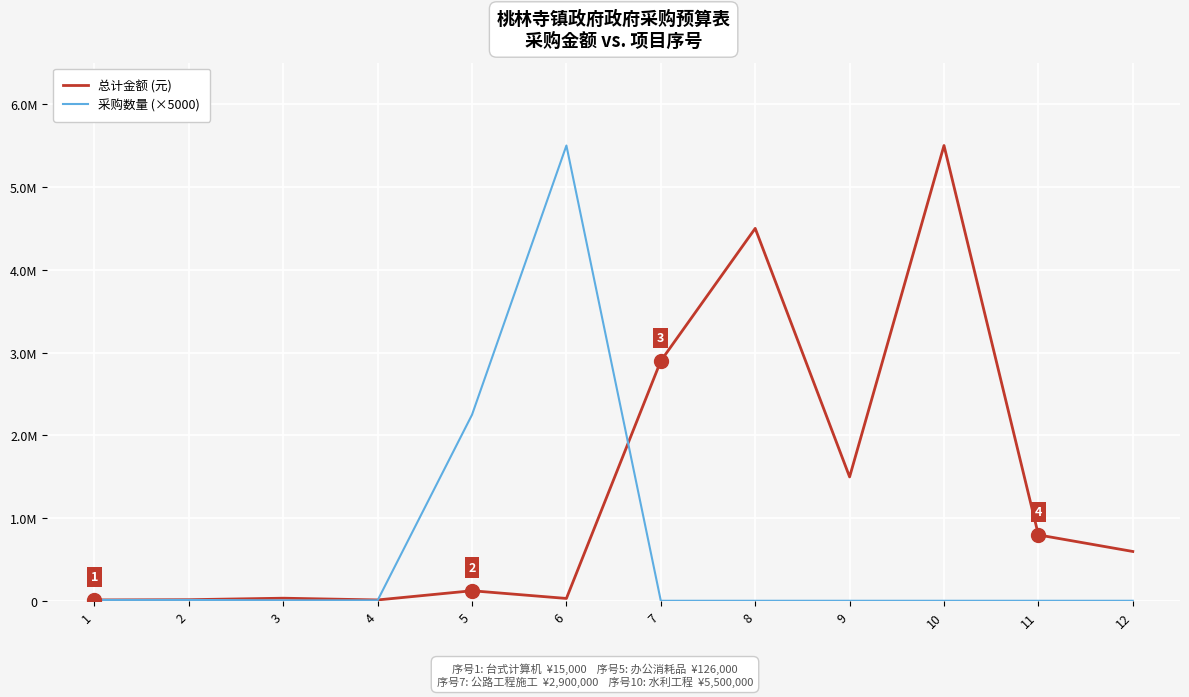

What is the maximum value shown in the chart?

5500000